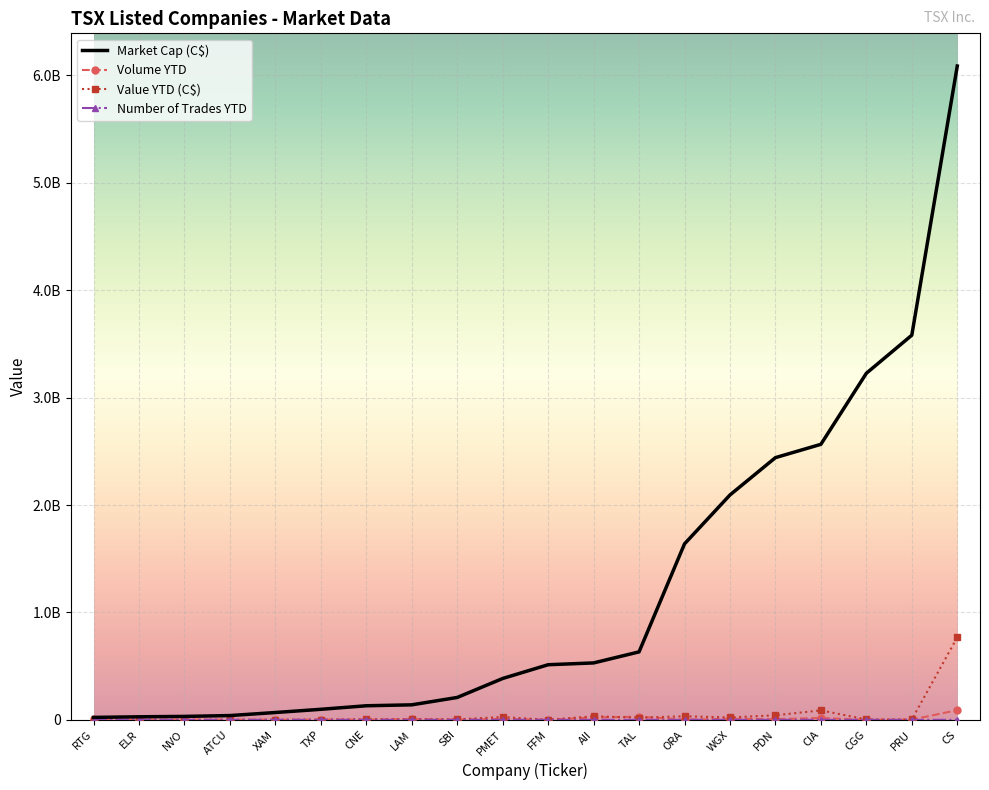

How many data points in Market Cap (C$) are above 513082499?

10